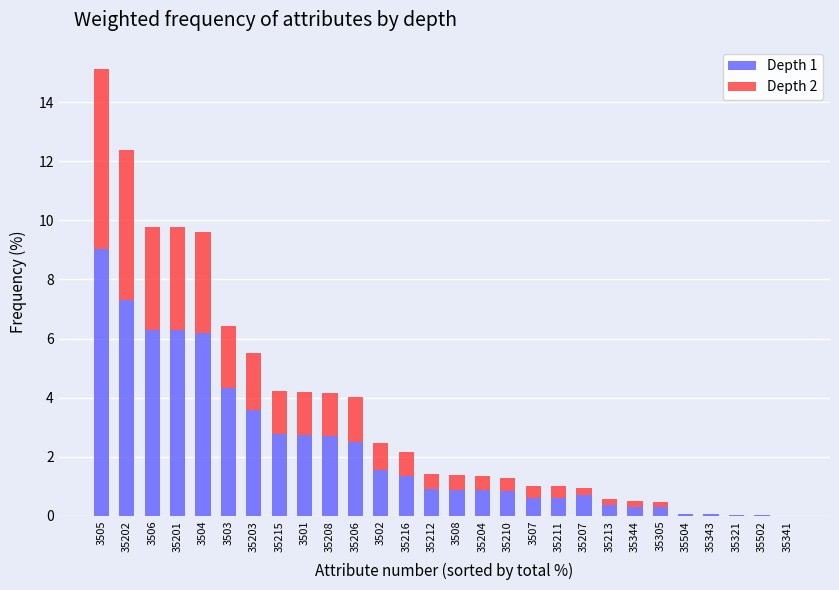

At which category is the sum across all series the highest?

3505